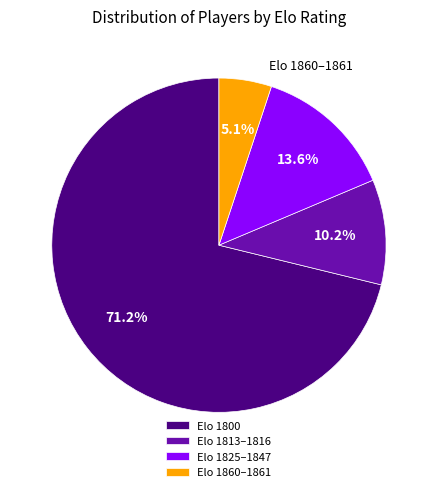

How much of the chart is everything except Elo 1813–1816?

89.8%